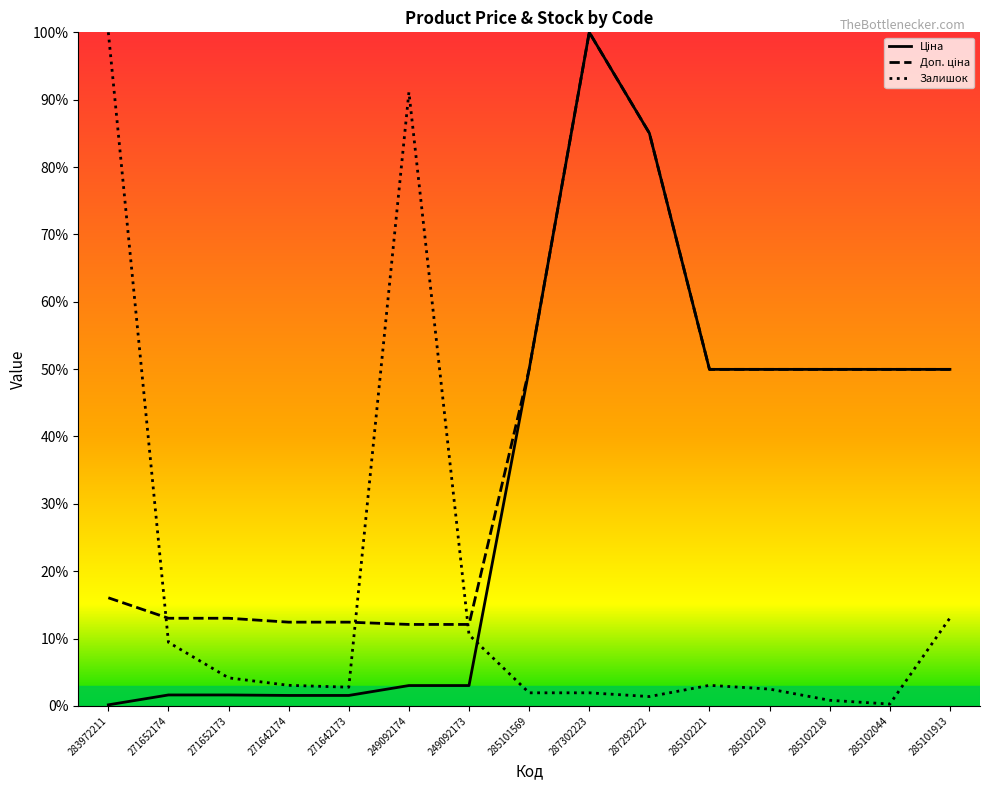

What position from the right is 285102219?

4